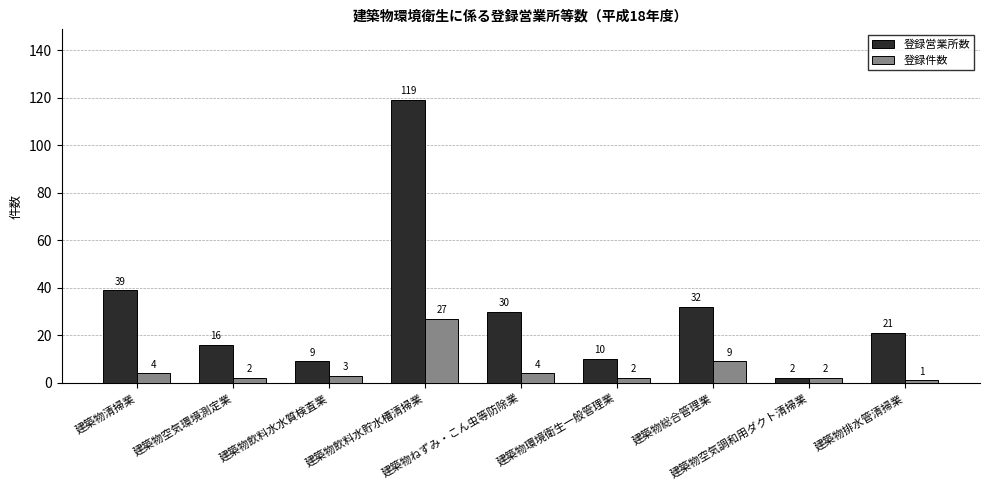

What is the minimum value for 登録件数?

1